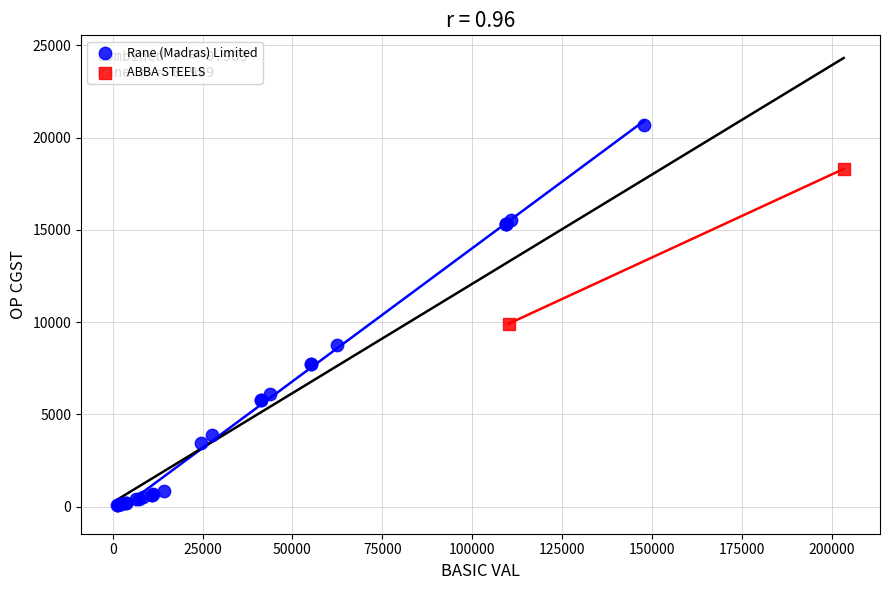

What are all the series names shown in the legend?

Rane (Madras) Limited, ABBA STEELS